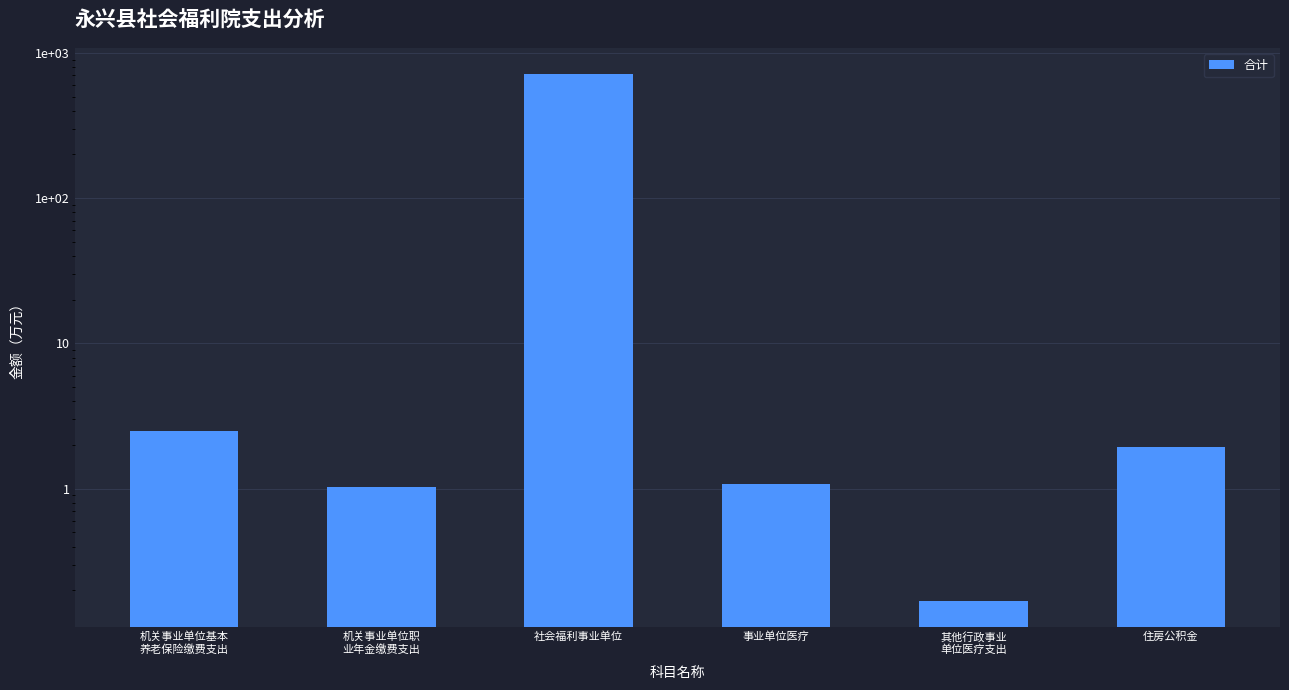

Which label corresponds to the smallest value in the chart?

其他行政事业
单位医疗支出